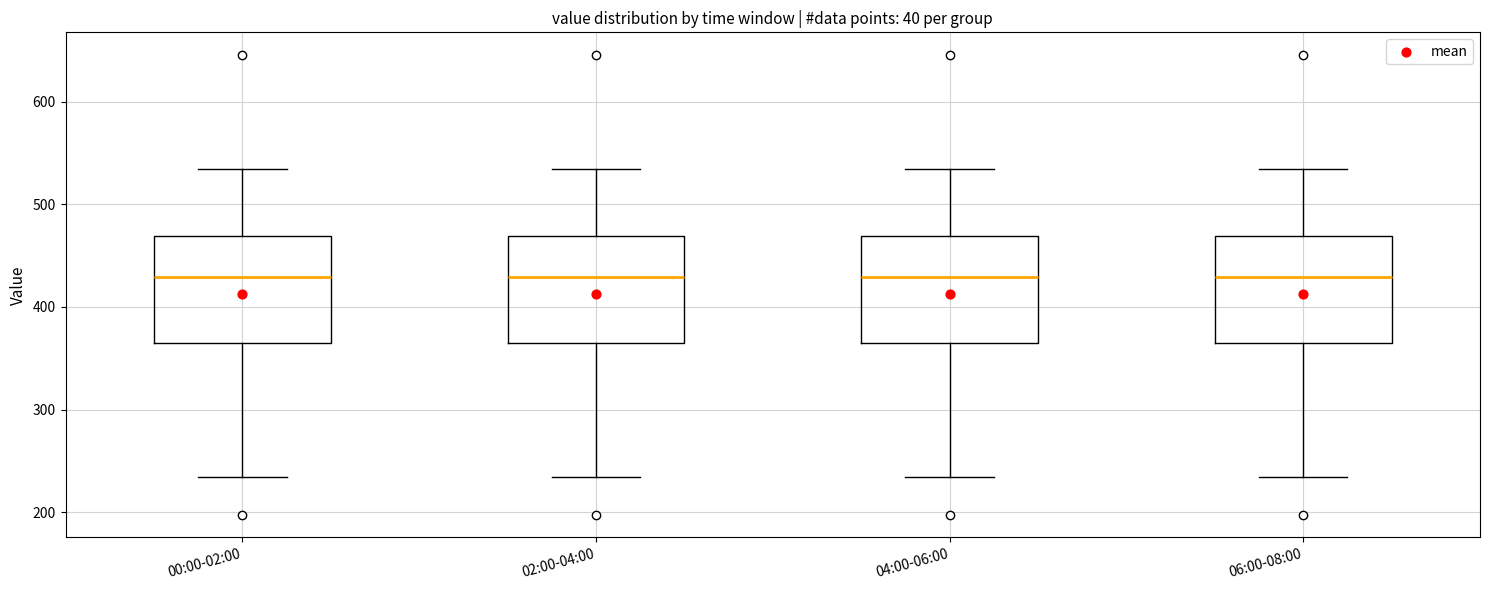

Reading left to right, transcribe this box plot: for each box, give where its median line is, the range the box spans, and where its two whiskers end, as read against the y-axis. The values are not printed on the chart, so give them approximately, as read against the axis.

00:00-02:00: median 430, box 370 to 470, whiskers 230 to 530
02:00-04:00: median 430, box 370 to 470, whiskers 230 to 530
04:00-06:00: median 430, box 370 to 470, whiskers 230 to 530
06:00-08:00: median 430, box 370 to 470, whiskers 230 to 530